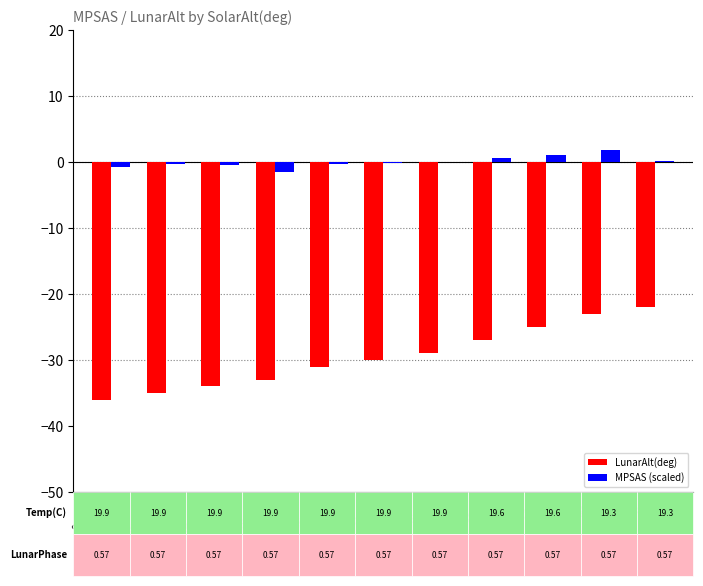

What is the sum of the LunarAlt(deg) values at SolarAlt
-13° and SolarAlt
-17°?

-65.0